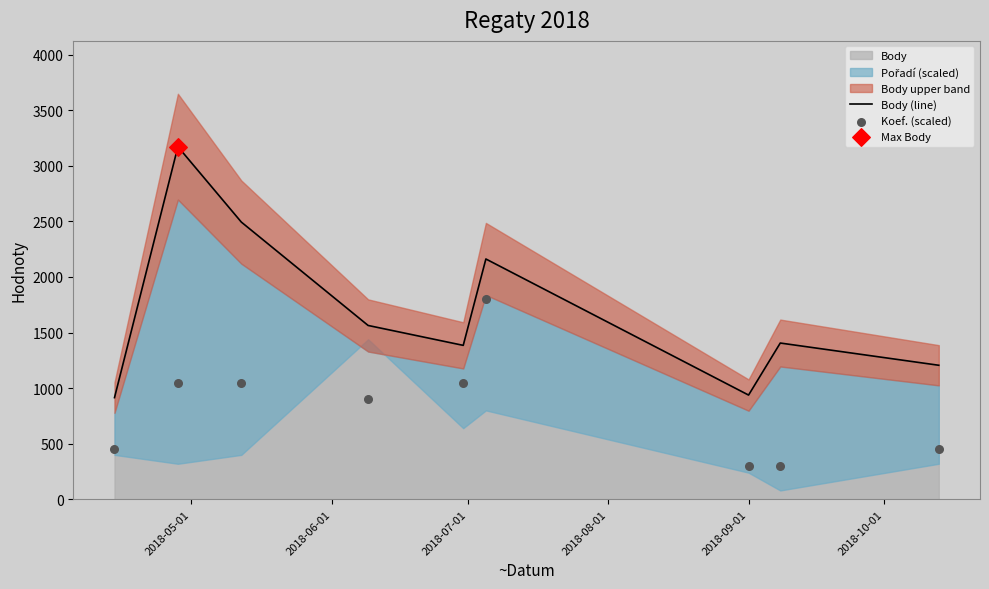

Which series has the widest spread of Y values?

Body (line)